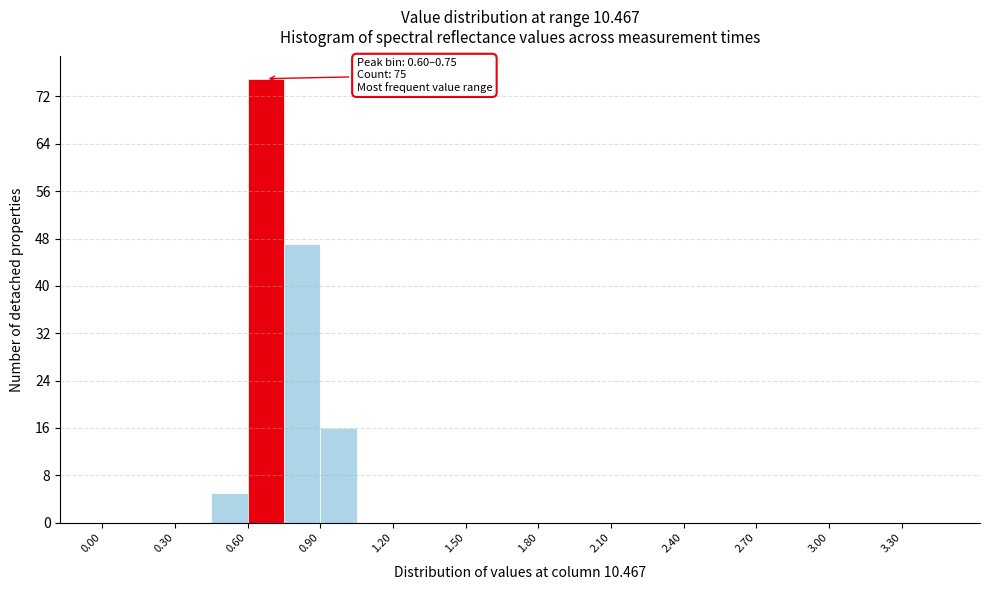

Read against the x-axis, roughly where is the centre of the tallest bar?

0.70